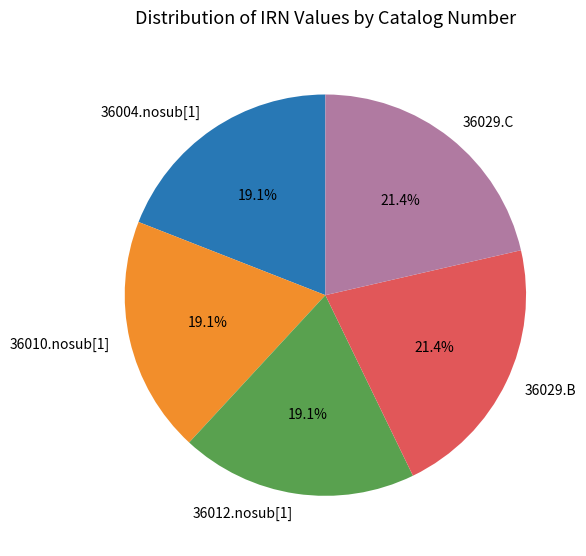

True or false: 36012.nosub[1] accounts for 28% of the total.

False